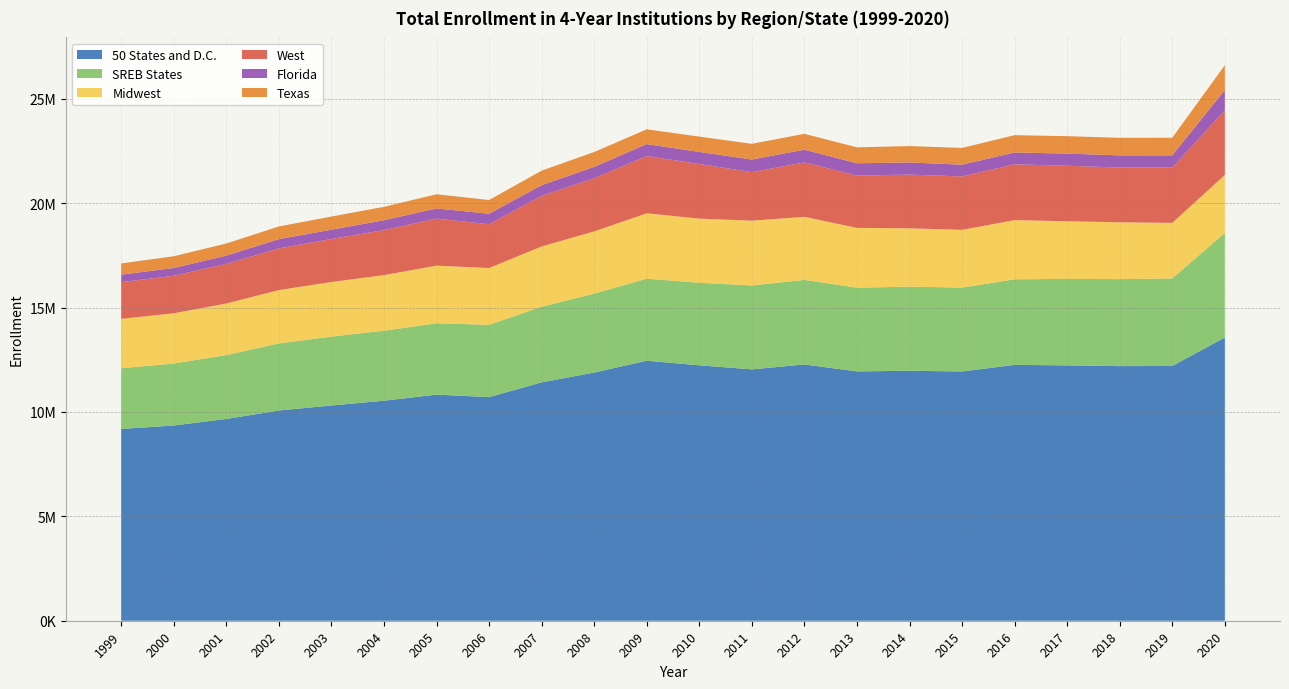

Reading left to right, transcribe all the data shown in this chart.

50 States and D.C.: 9185181	9350383	9662847	10067912	10308302	10536530	10829694	10709702	11416304	11885649	12452314	12232350	12037997	12271852	11940845	11972525	11937235	12252827	12228855	12193807	12200568	13563647
SREB States: 2905510	2967166	3060023	3212309	3300414	3353110	3416563	3461165	3621007	3778715	3928819	3952261	4018127	4050529	4009102	4027995	4017708	4098176	4142374	4165215	4191332	5005431
Midwest: 2365856	2405872	2470315	2554971	2613330	2662350	2760469	2720150	2886705	2982963	3130632	3072722	3103415	3020459	2862521	2792967	2765318	2833248	2760564	2721921	2662372	2778360
West: 1758053	1797662	1895840	1996468	2059272	2155213	2252683	2096629	2423187	2545053	2742259	2615982	2323434	2605937	2506108	2571587	2557896	2673735	2657510	2622884	2645567	3094216
Florida: 358522	372756	398058	443526	445881	472623	486976	501991	511698	543179	573148	577157	604506	608964	590265	580883	562897	567679	582017	582987	588175	971269
Texas: 537221	561071	578730	607266	629869	641789	677626	658084	696134	712112	707023	735192	752118	760754	762401	786224	801866	828787	834857	841234	842894	1192583